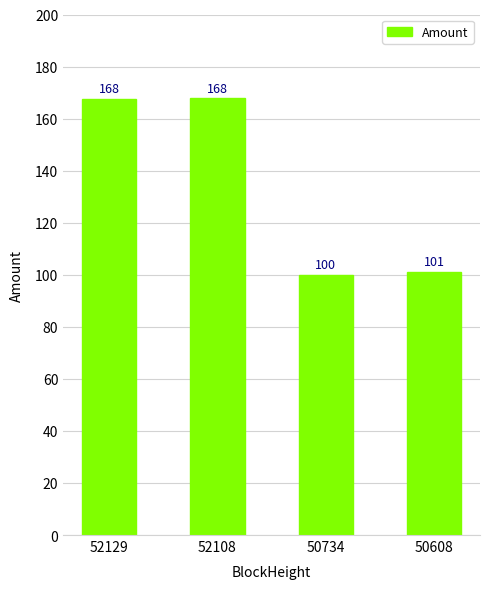

What is the ratio of the value at 52108 to the value at 52129?

1.0